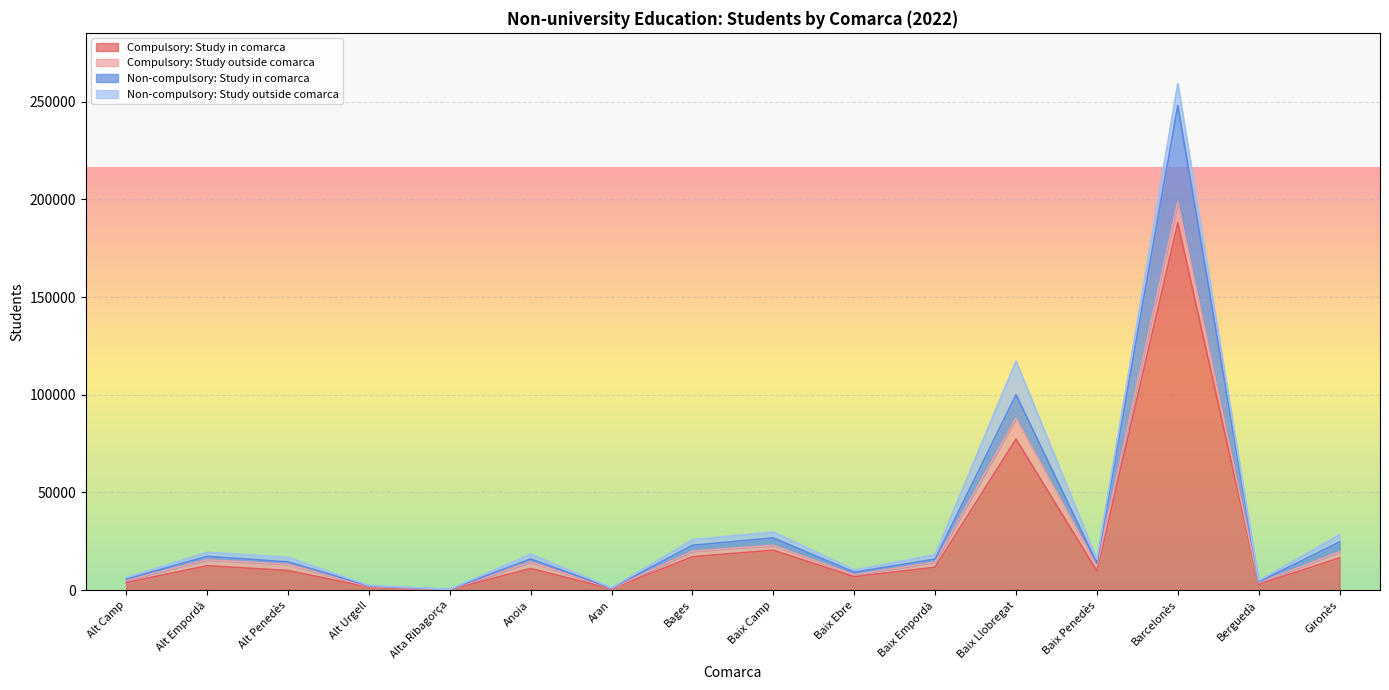

What is the maximum value for Compulsory: Study in comarca?

187925